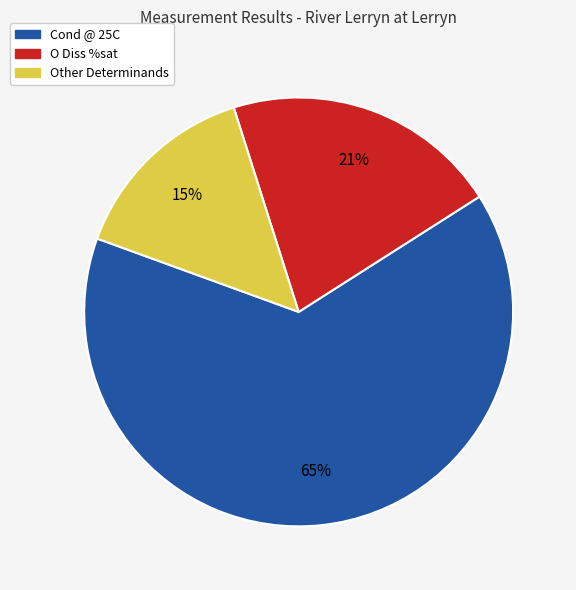

To the nearest percent, what is the difference between the largest and smallest slice percentages?

50%